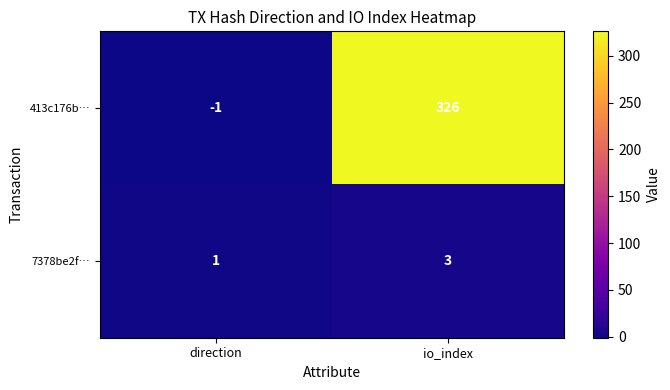

Is it true that 413c176b… equals 570 at io_index?

False